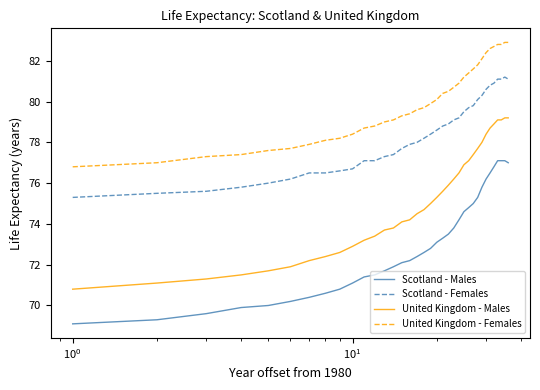

True or false: Scotland - Females and United Kingdom - Males cross at least once.

False